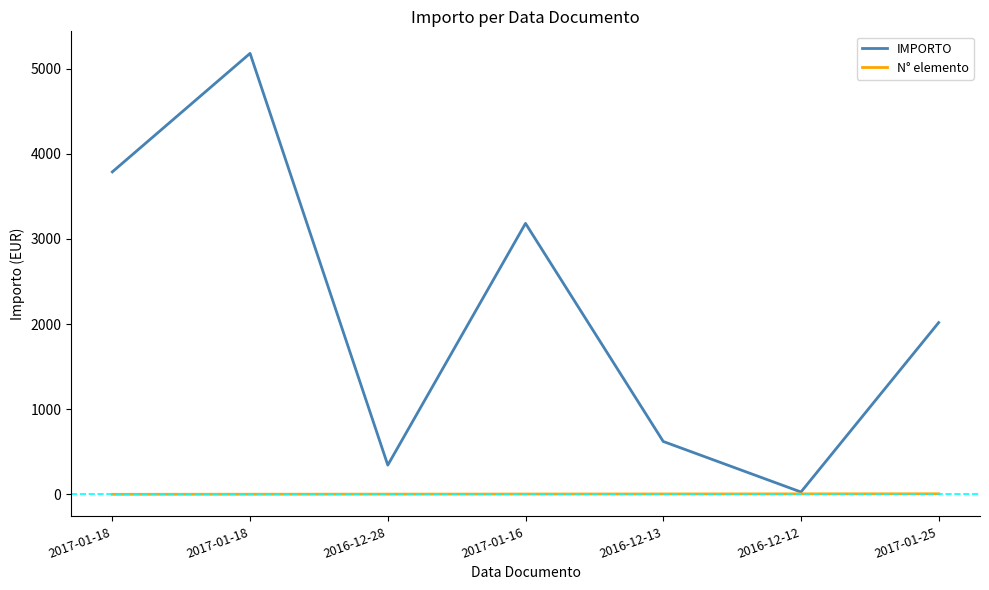

Rank the series by their average value, from lowest to highest.

N° elemento, IMPORTO